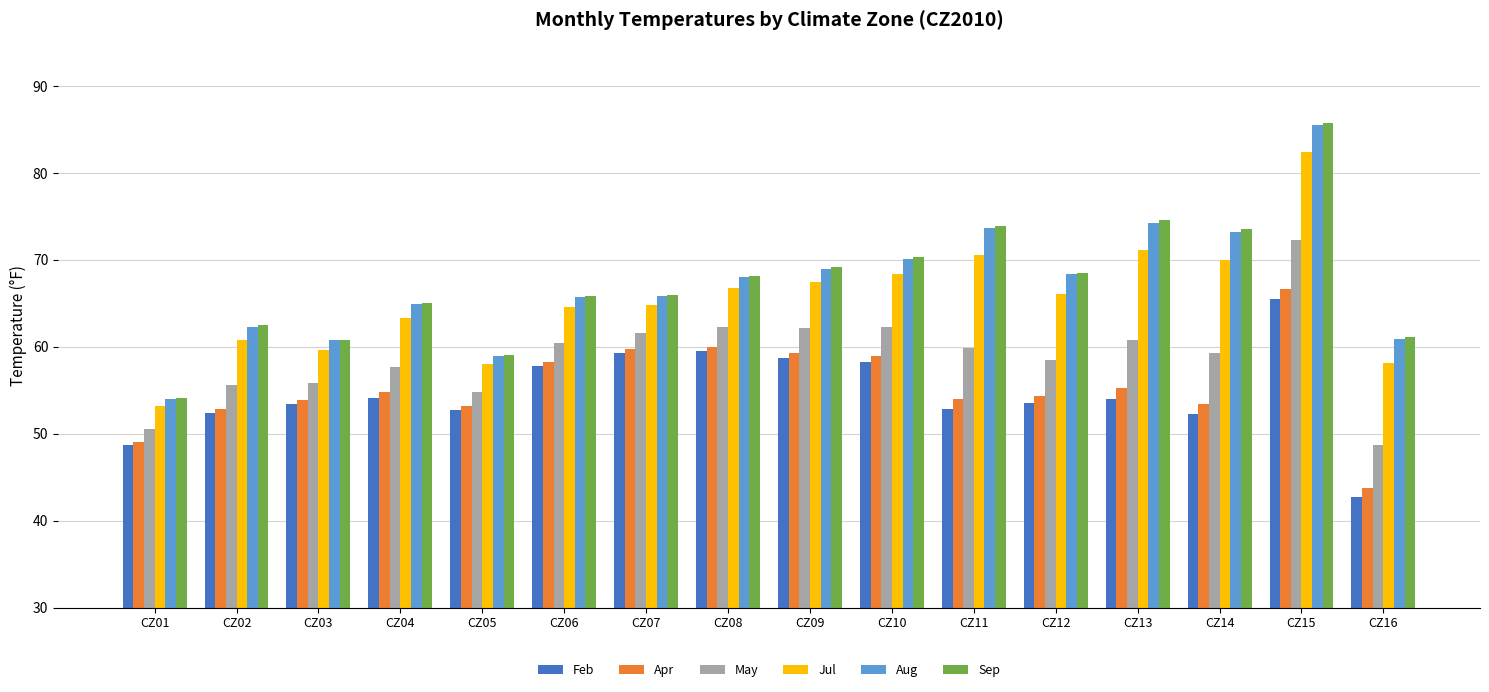

Is it true that Apr equals 53.8 at CZ03?

True